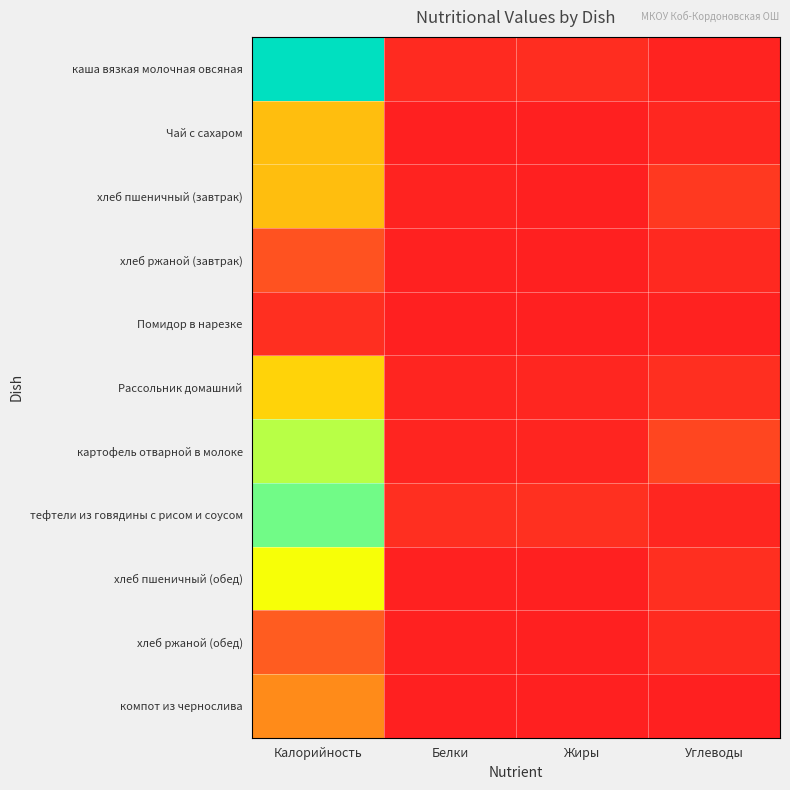

Which has a higher value, Калорийность or Углеводы?

Калорийность